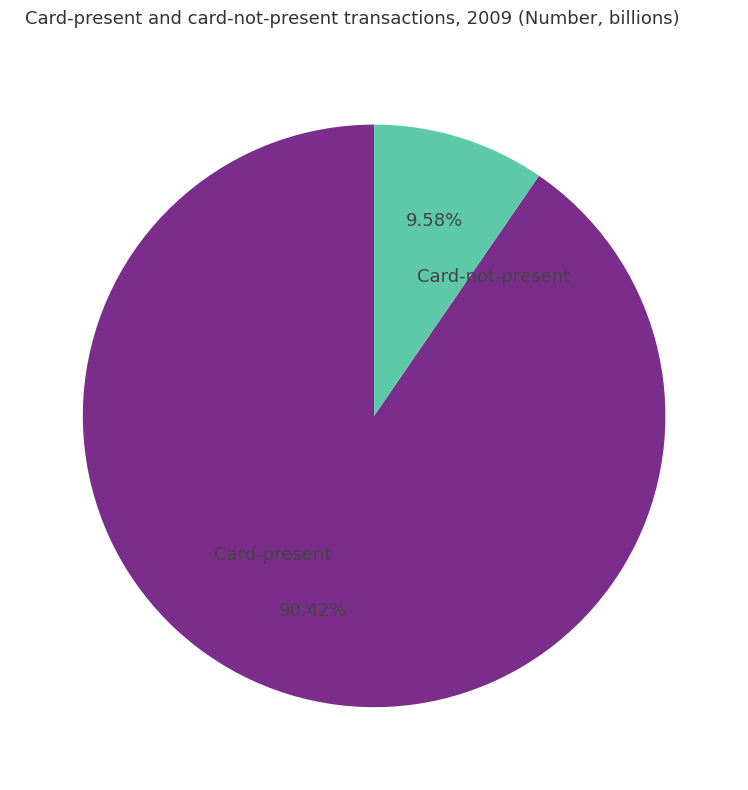

Which category has the biggest portion of the pie?

Card-present